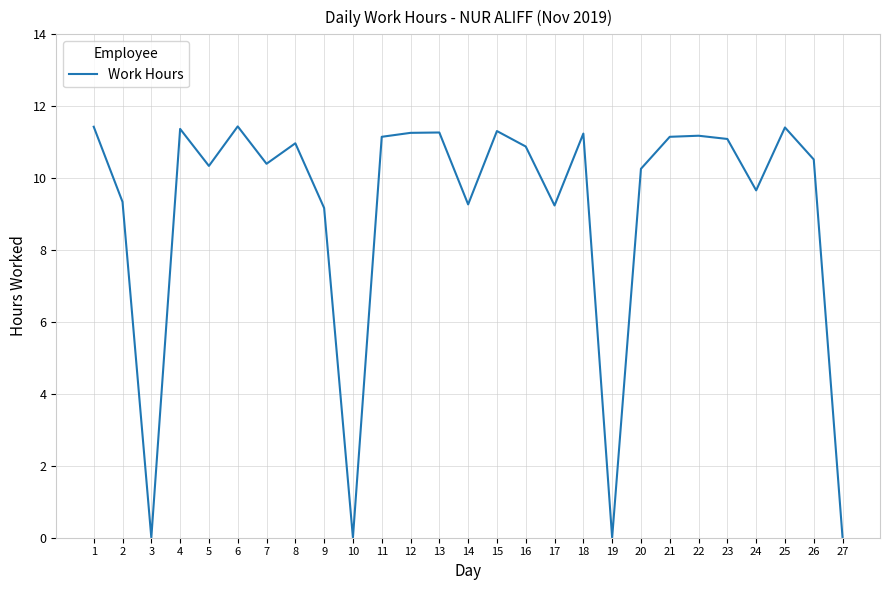

What is the average value?

9.1